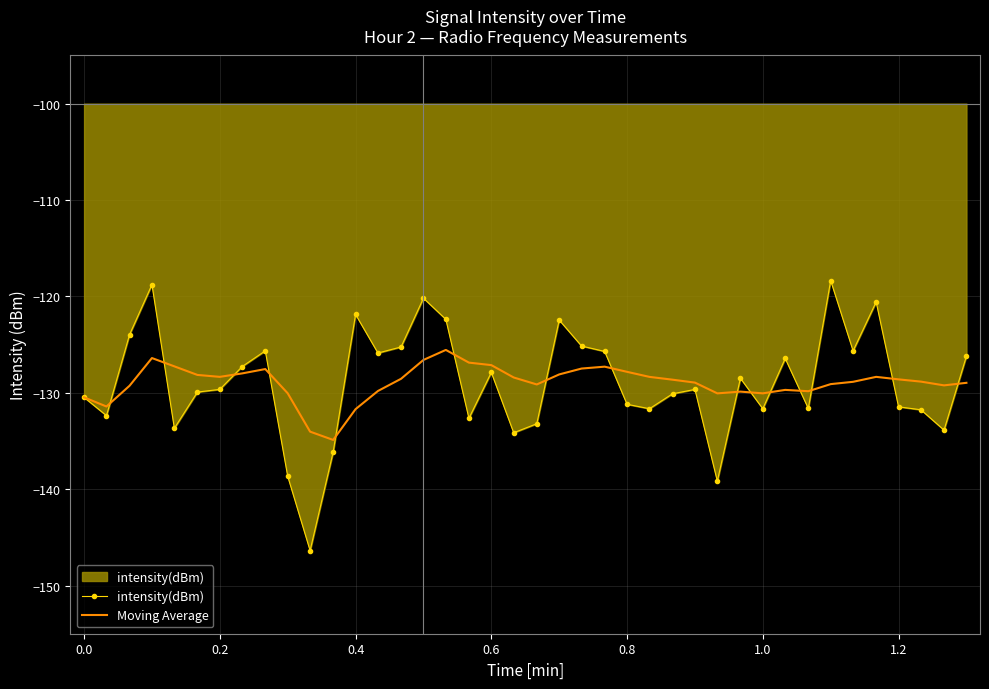

List the series in order of their peak value, highest first.

intensity(dBm), Moving Average